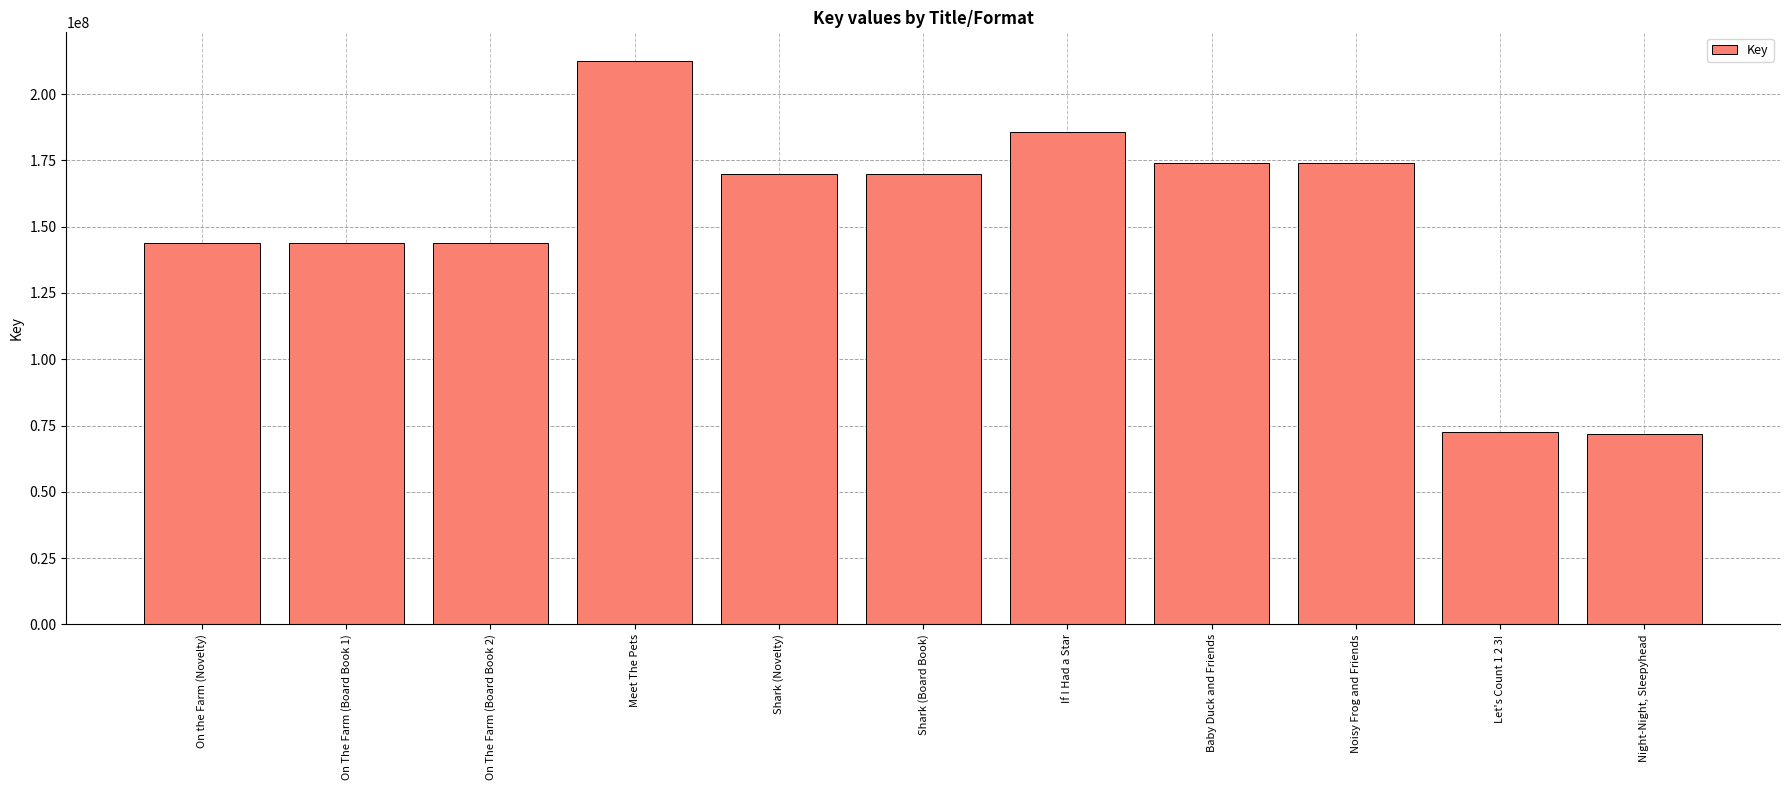

What position from the right is Meet The Pets?

8